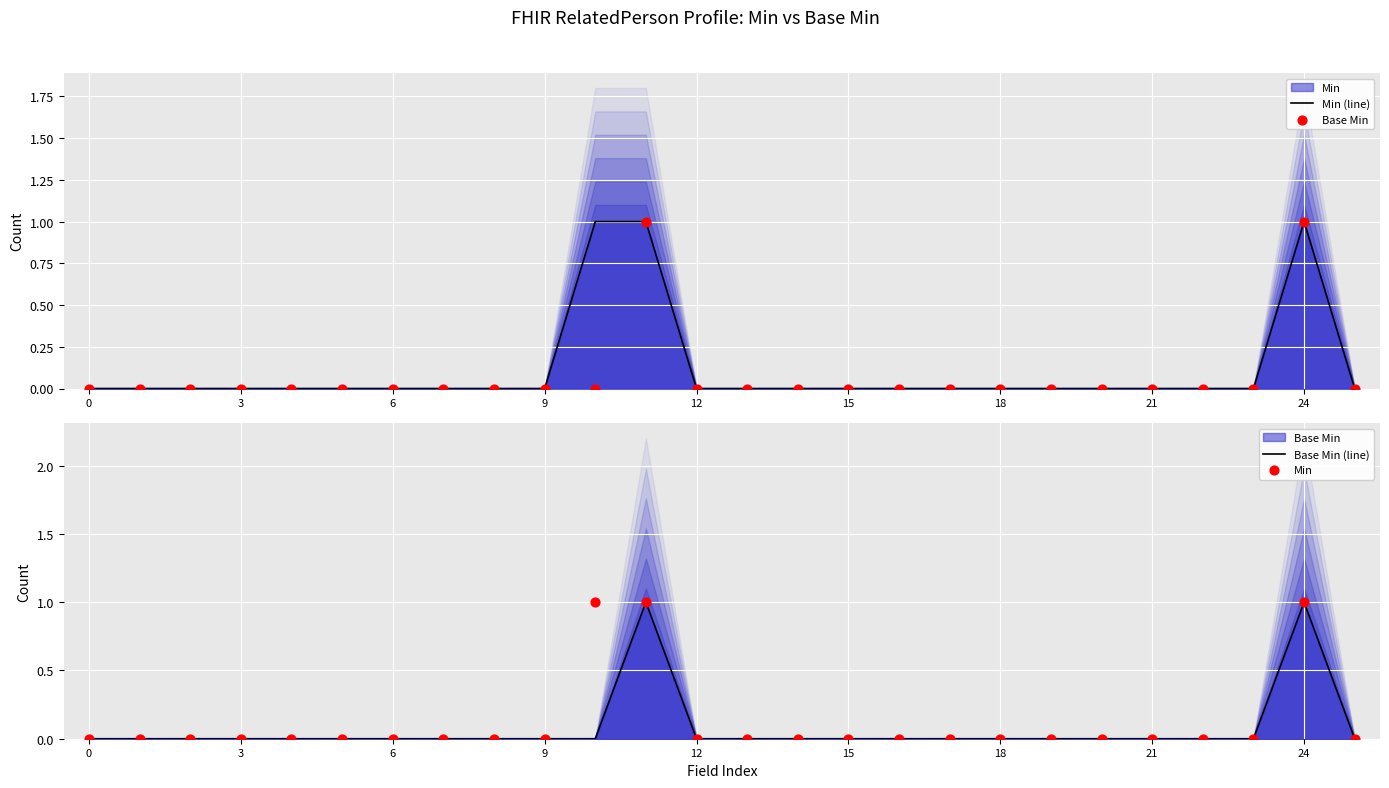

Is the value of Min (line) at 11 greater than the value of Base Min at 14?

Yes